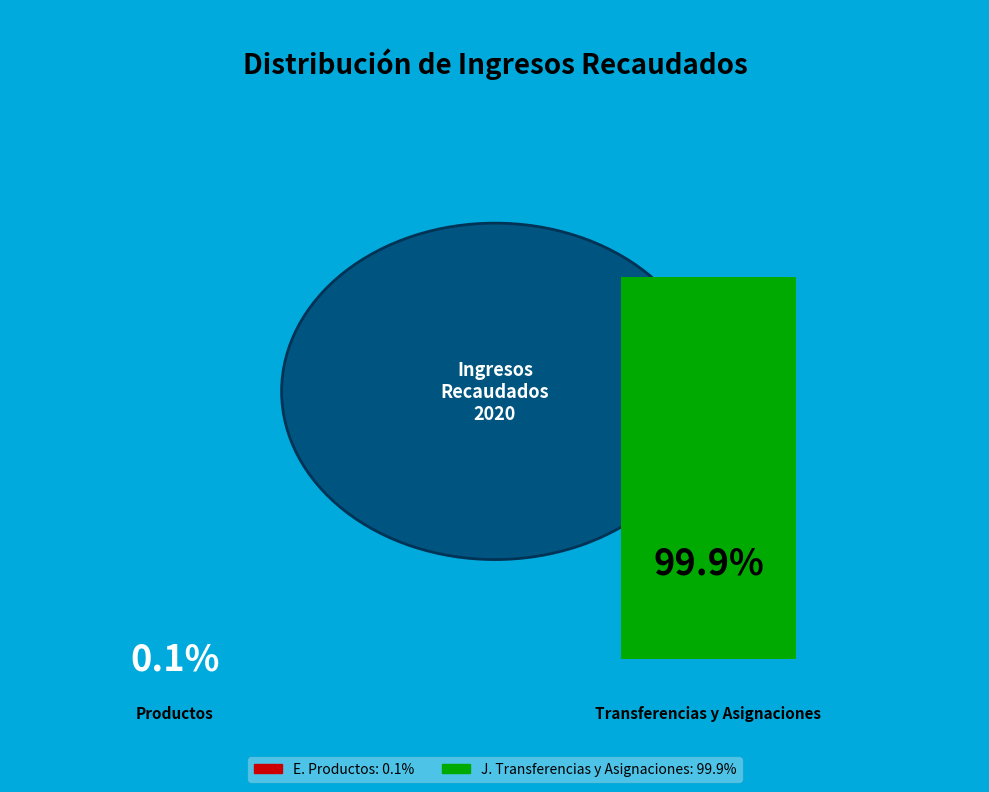

What percentage do E. Productos and J. Transferencias y Asignaciones together represent?

100.0%